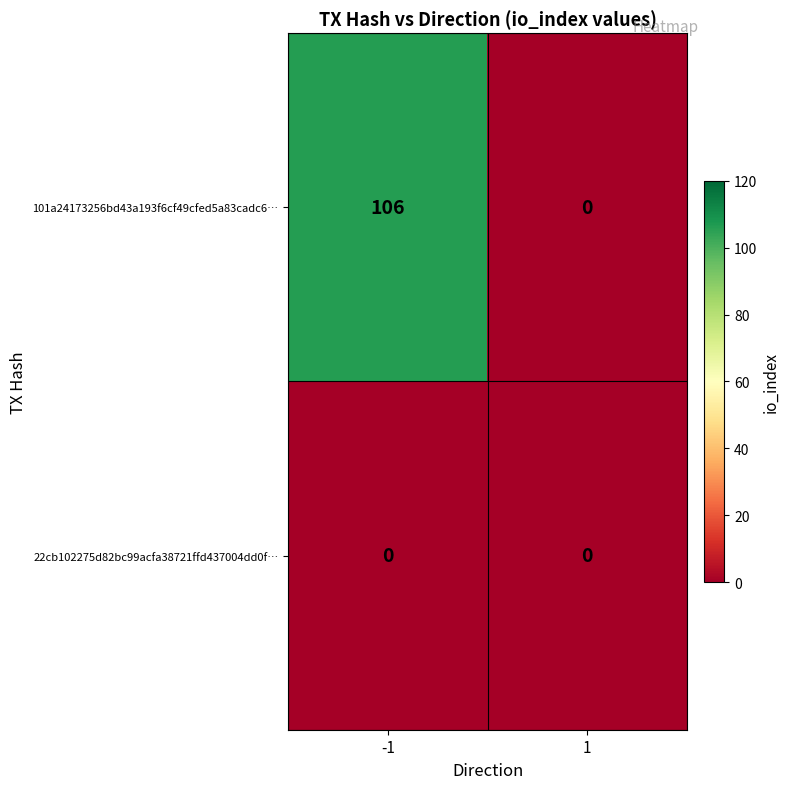

Reading right to left, list all the values displayed in this chart.

101a24173256bd43a193f6cf49cfed5a83cadc6…: 1=0	-1=106
22cb102275d82bc99acfa38721ffd437004dd0f…: 1=0	-1=0